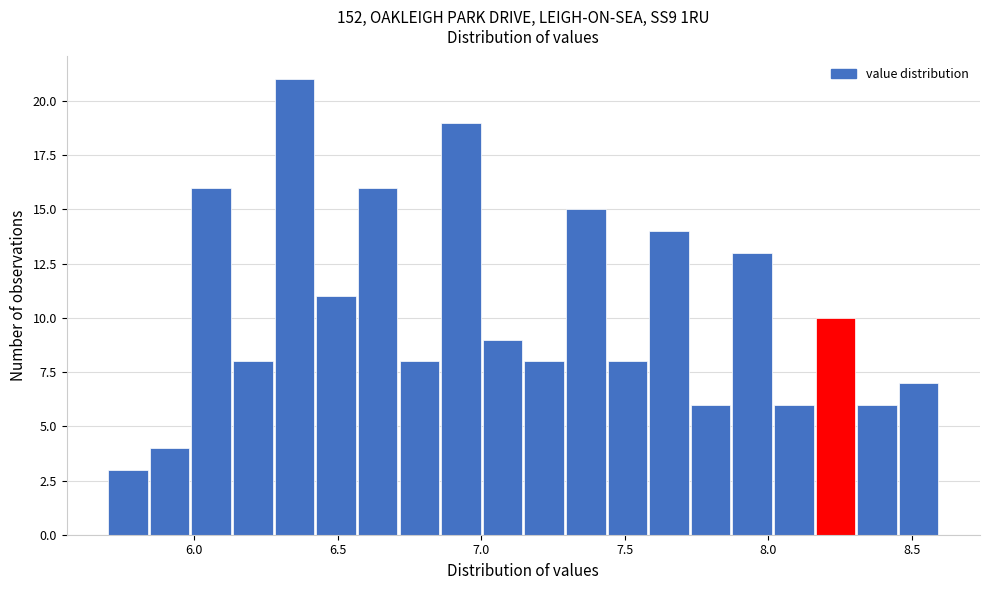

Read against the x-axis, roughly where is the centre of the tallest bar?

6.35